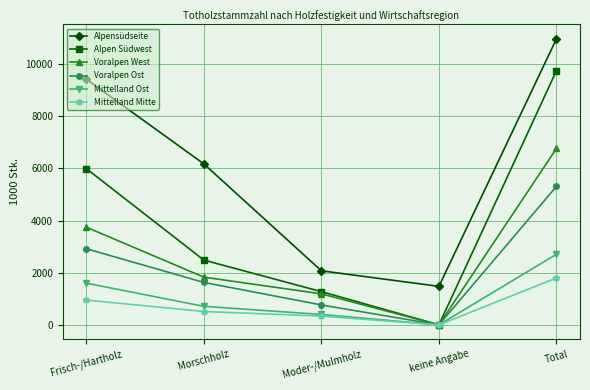

The Voralpen West series shows 1829 at Morschholz. True or false?

True